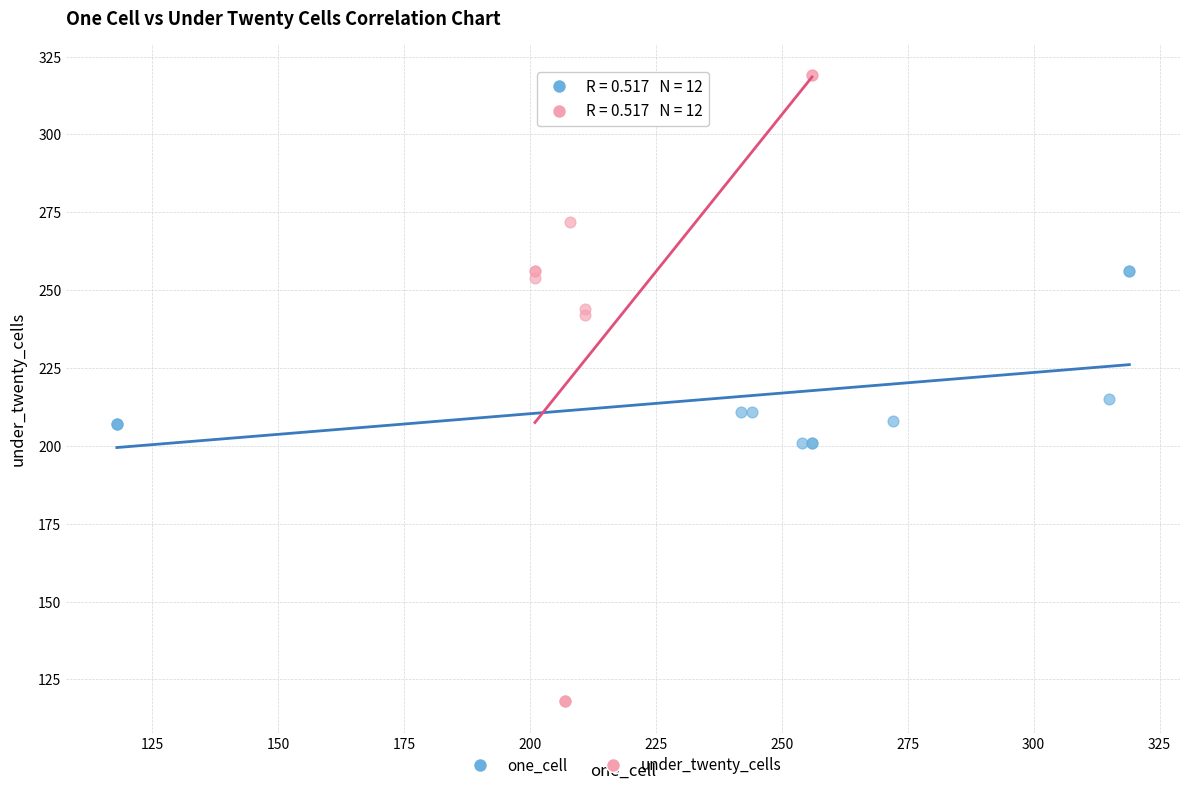

What are all the series names shown in the legend?

one_cell, under_twenty_cells